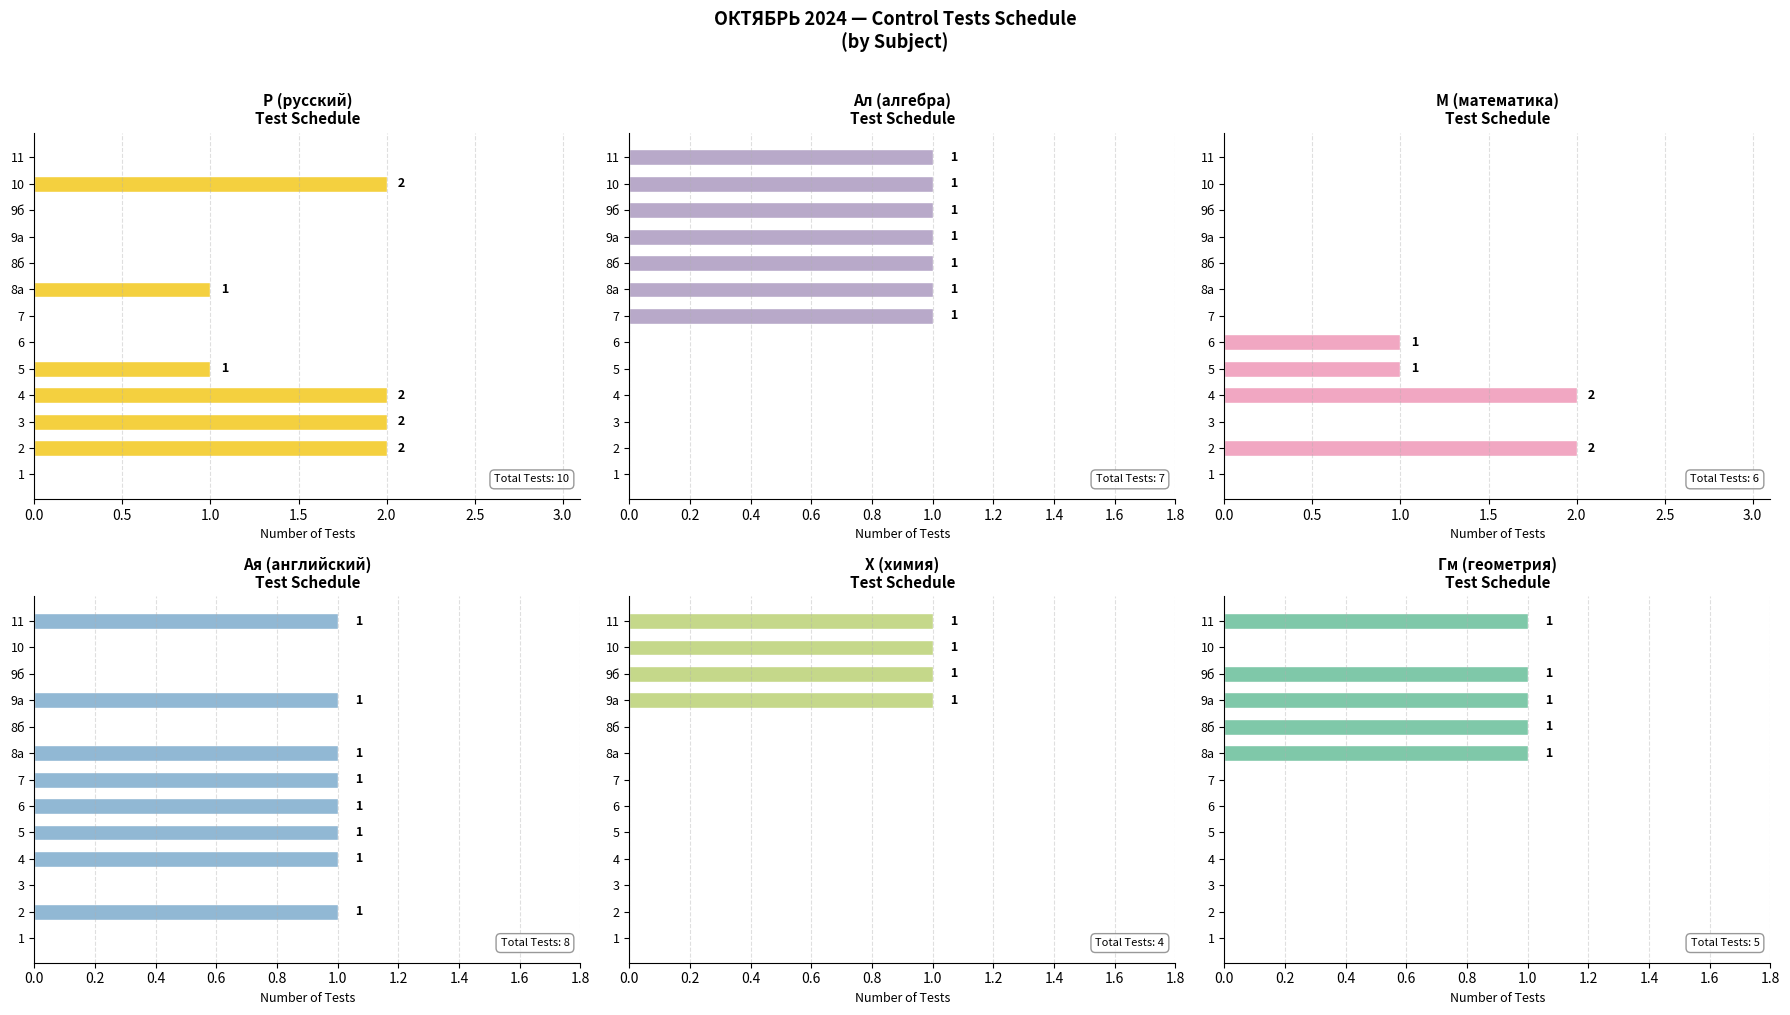

Reading left to right, what are all the values shown in this chart?

Р (русский): 0	2	2	2	1	0	0	1	0	0	0	2	0
Ал (алгебра): 0	0	0	0	0	0	1	1	1	1	1	1	1
М (математика): 0	2	0	2	1	1	0	0	0	0	0	0	0
Ая (английский): 0	1	0	1	1	1	1	1	0	1	0	0	1
Х (химия): 0	0	0	0	0	0	0	0	0	1	1	1	1
Гм (геометрия): 0	0	0	0	0	0	0	1	1	1	1	0	1